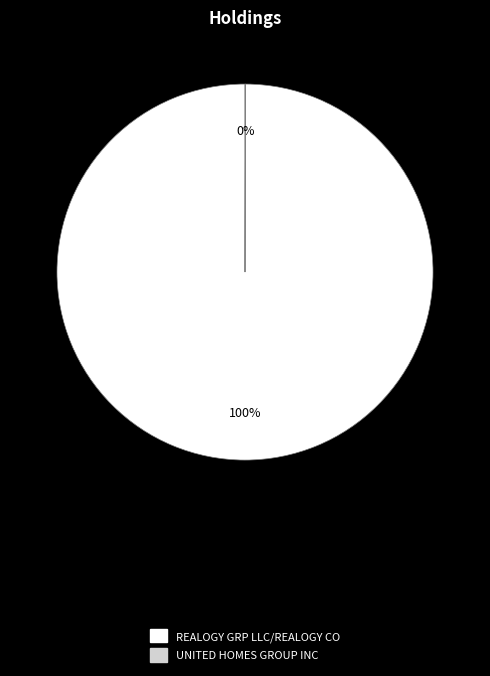

Which category accounts for the majority?

REALOGY GRP LLC/REALOGY CO